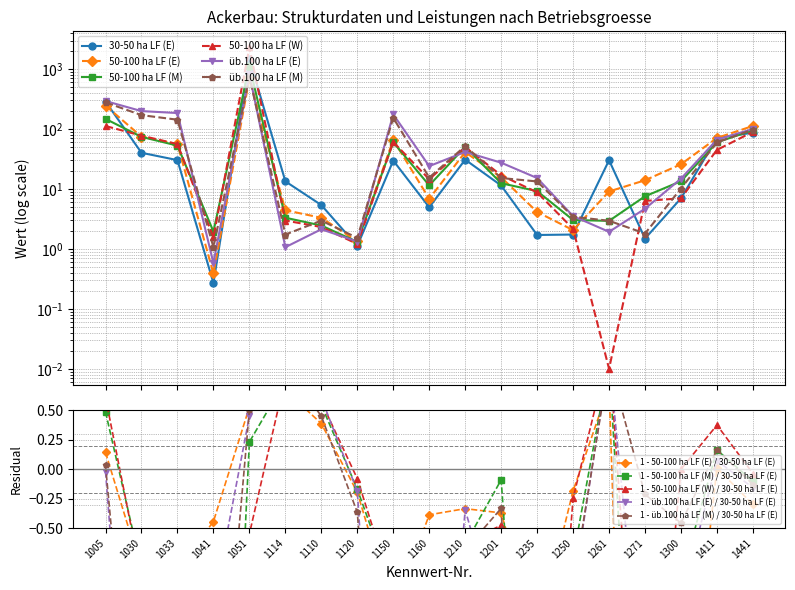

What is the difference between the second highest and minimum values in the üb.100 ha LF (M) series?

277.8